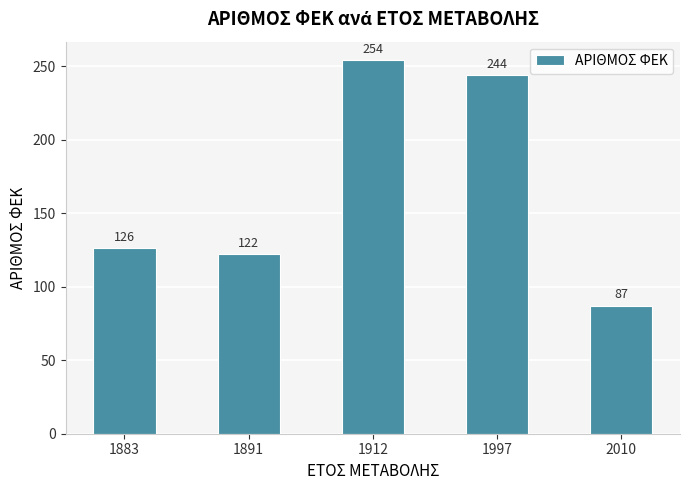

What is the value of the 3rd bar from the left?

254